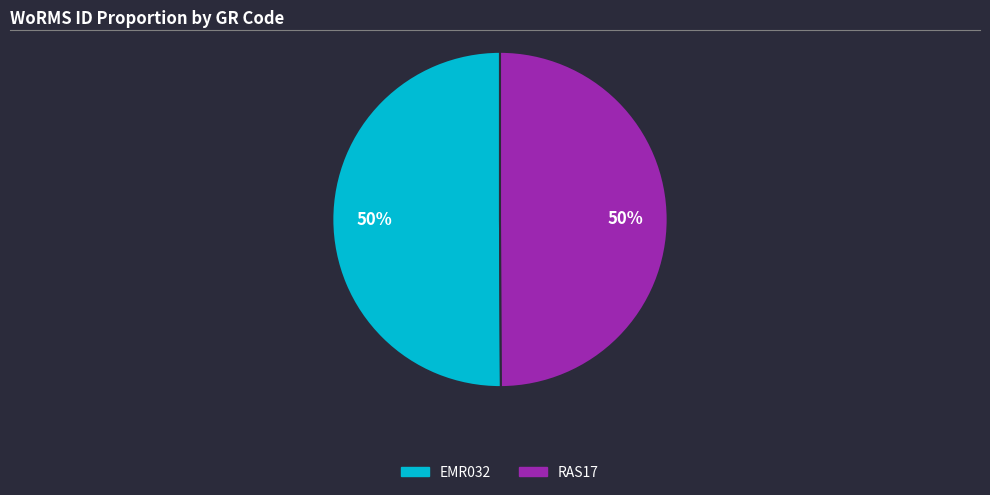

Is the sum of EMR032 and RAS17 greater than half?

Yes